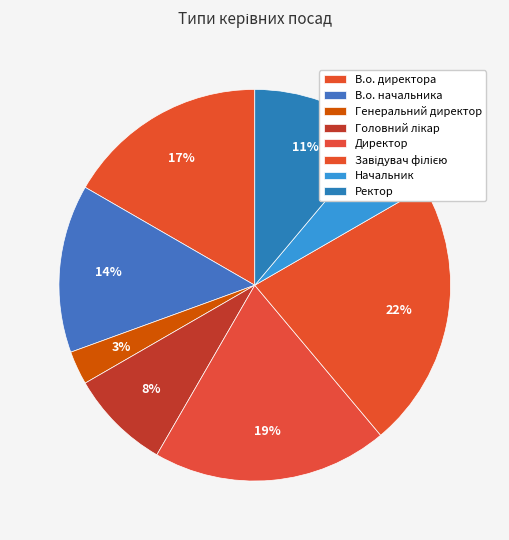

Does Генеральний директор account for over 50% of the chart?

No